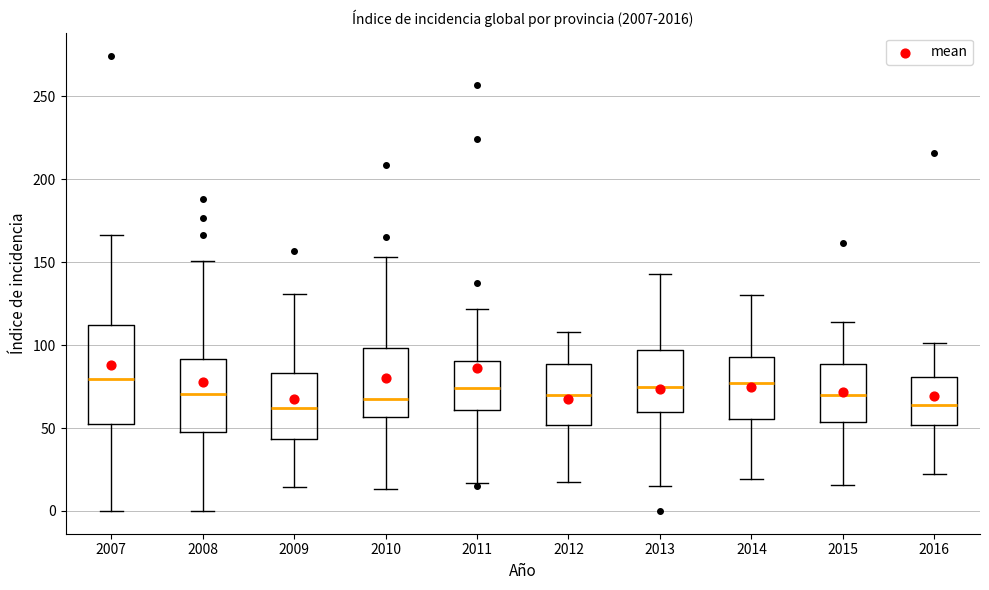

Reading left to right, read every box against the y-axis: the position of its median line, the range the box covers, and the ends of its whiskers. The values are not printed on the chart, so give them approximately, as read against the axis.

2007: median 80, box 50 to 110, whiskers 0 to 165
2008: median 70, box 45 to 90, whiskers 0 to 150
2009: median 60, box 45 to 85, whiskers 15 to 130
2010: median 65, box 55 to 100, whiskers 15 to 155
2011: median 75, box 60 to 90, whiskers 15 to 120
2012: median 70, box 50 to 90, whiskers 20 to 110
2013: median 75, box 60 to 95, whiskers 15 to 145
2014: median 75, box 55 to 95, whiskers 20 to 130
2015: median 70, box 55 to 90, whiskers 15 to 115
2016: median 65, box 50 to 80, whiskers 25 to 100